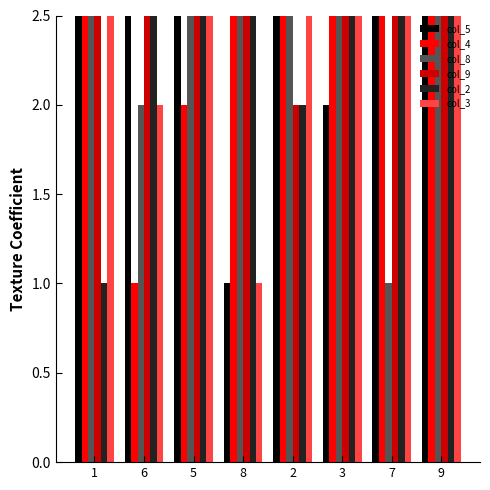

Reading left to right, list all the values displayed in this chart.

col_5: 1=8	6=5	5=7	8=1	2=9	3=2	7=6	9=4
col_4: 1=4	6=1	5=2	8=6	2=9	3=5	7=8	9=3
col_8: 1=9	6=2	5=7	8=8	2=4	3=6	7=1	9=3
col_9: 1=6	6=4	5=3	8=9	2=2	3=8	7=7	9=5
col_2: 1=1	6=6	5=5	8=8	2=2	3=3	7=7	9=9
col_3: 1=7	6=2	5=4	8=1	2=9	3=6	7=5	9=8